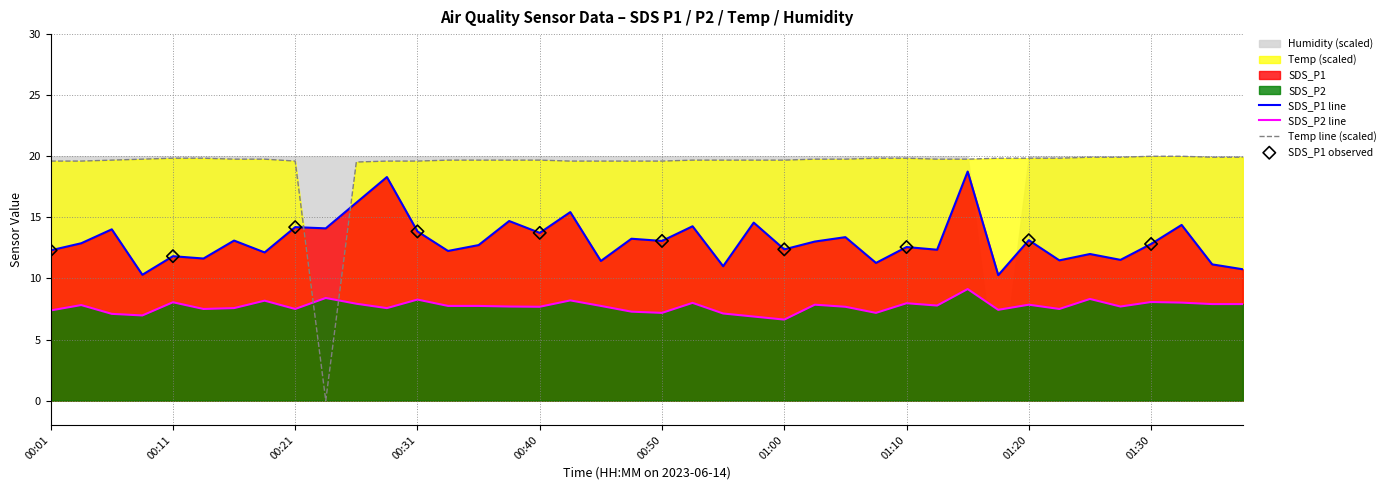

At which category is the sum across all series the highest?

01:15